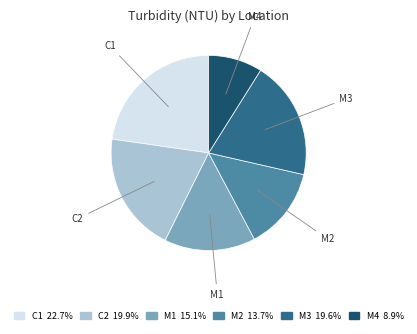

Combined, do C2 and M3 account for over 50%?

No